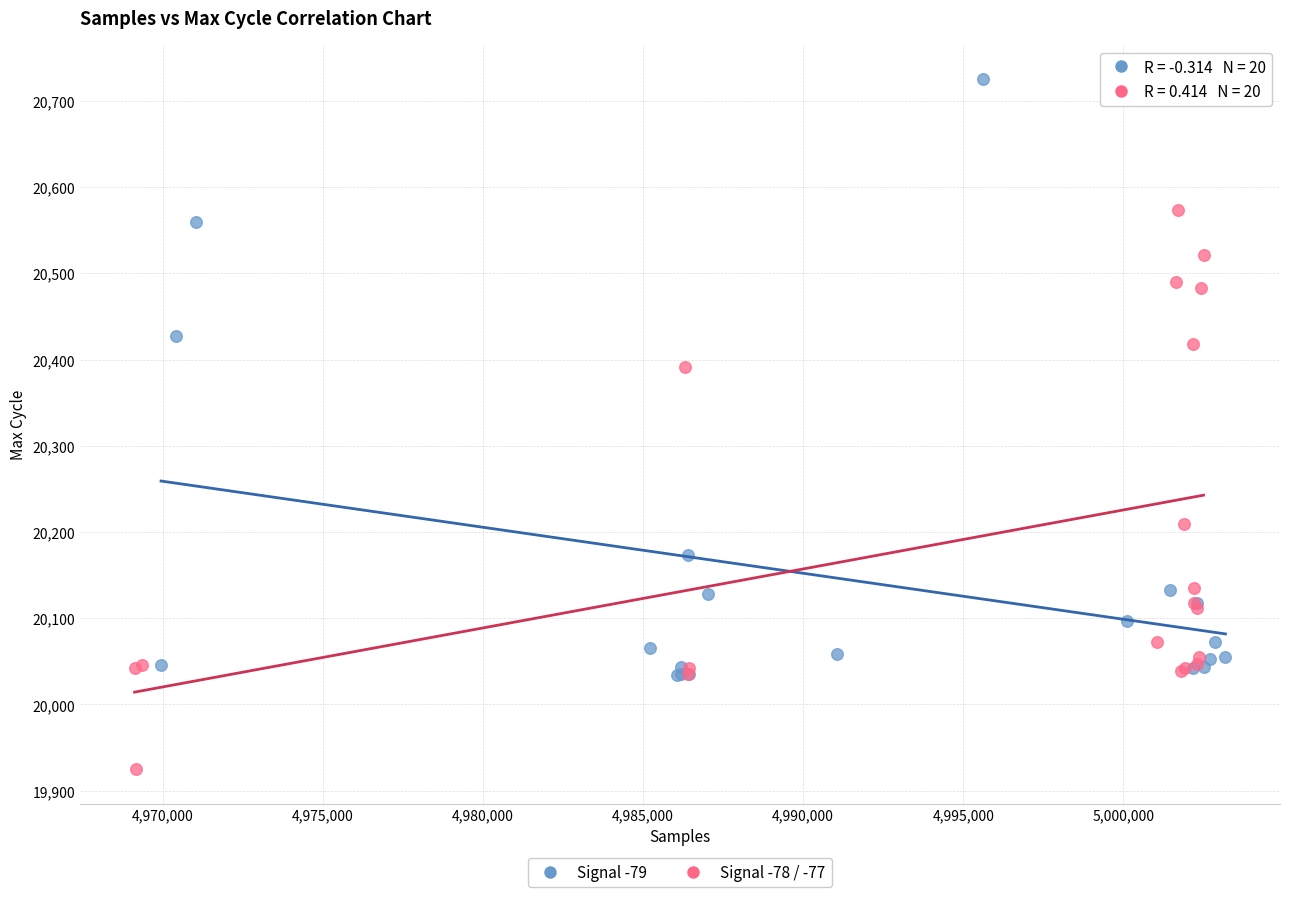

Which series reaches the minimum Y coordinate?

Signal -78 / -77